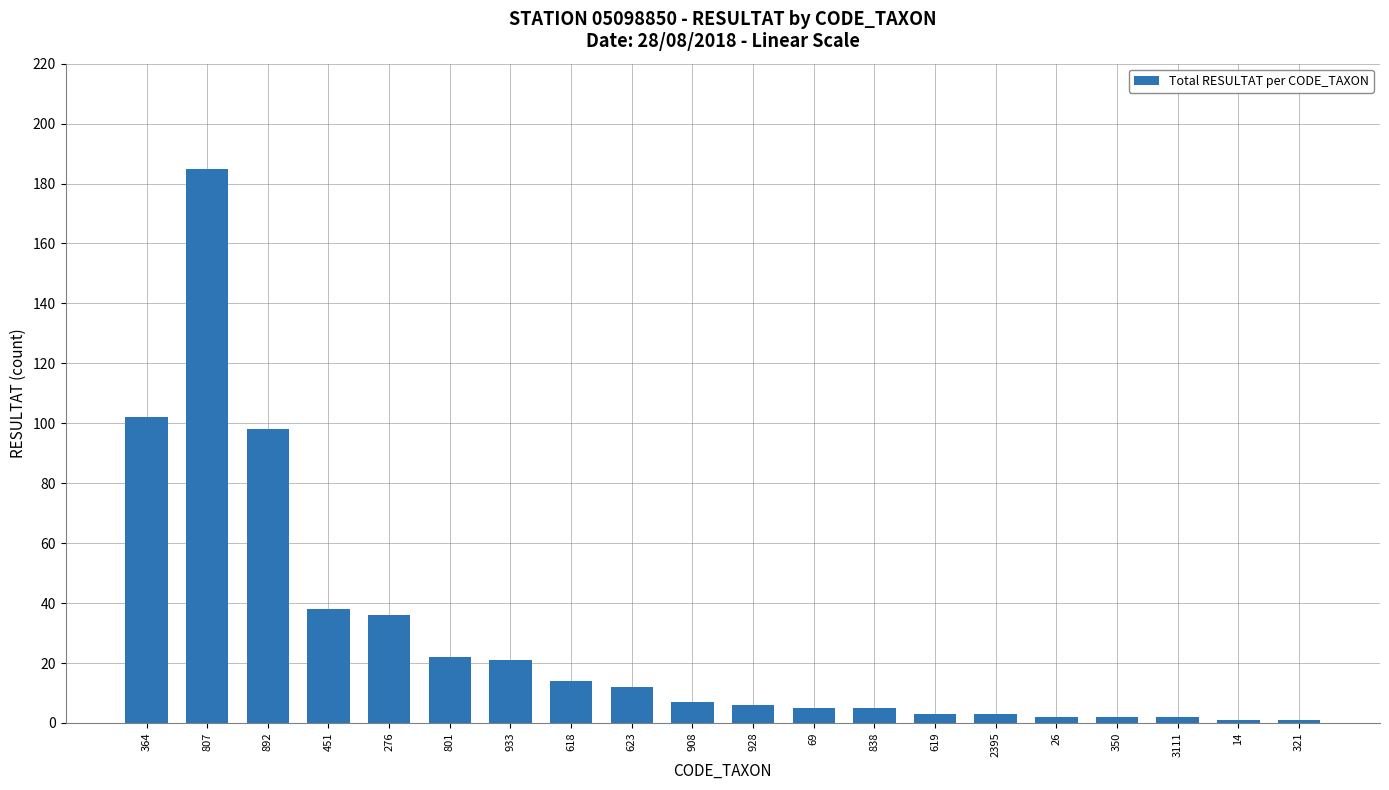

Does the chart contain any negative values?

No